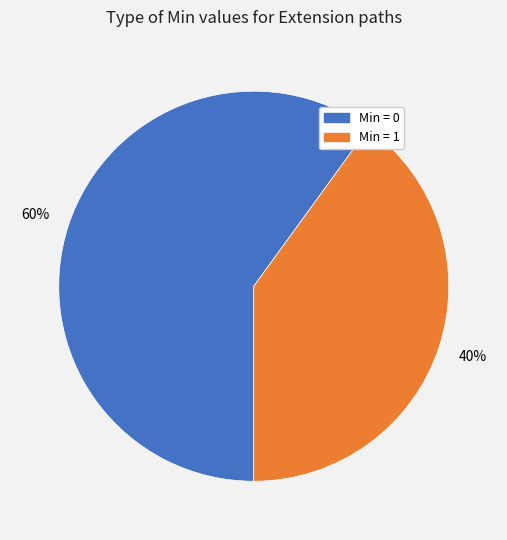

How many slices are in this pie chart?

2